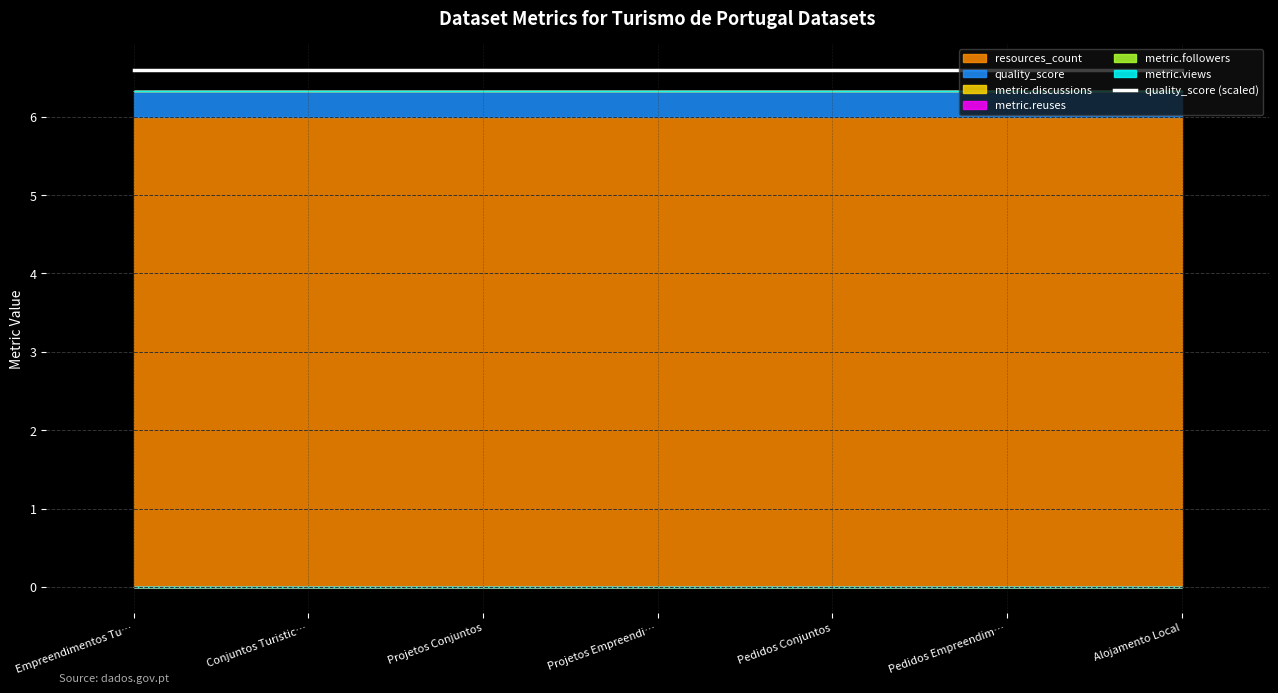

List the series in order of their peak value, highest first.

resources_count, quality_score, metric.discussions, metric.reuses, metric.followers, metric.views